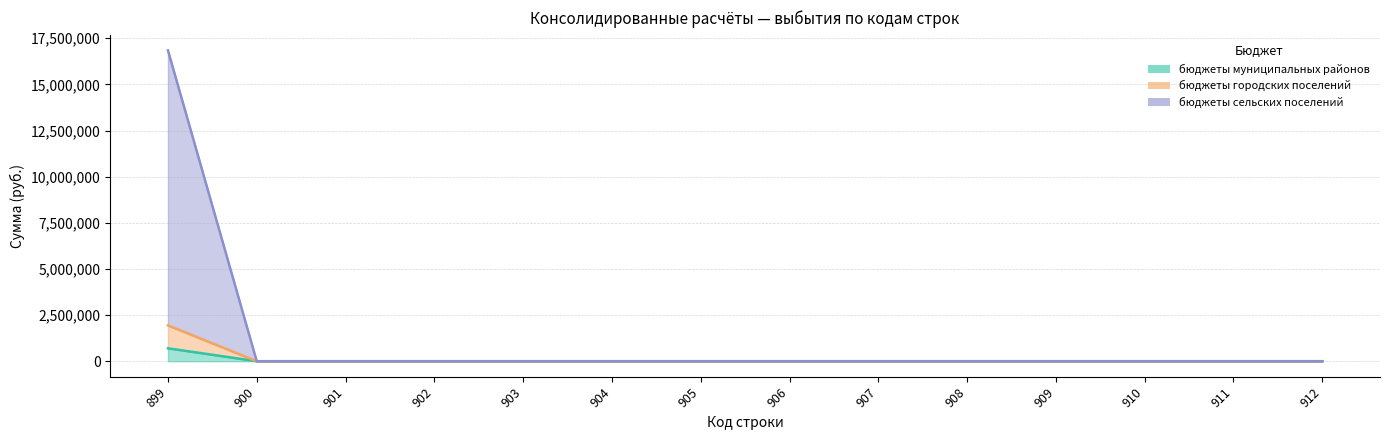

Reading right to left, transcribe all the data shown in this chart.

бюджеты муниципальных районов: 912=0.0	911=0.0	910=0.0	909=0.0	908=0.0	907=0.0	906=0.0	905=0.0	904=0.0	903=0.0	902=0.0	901=0.0	900=0.0	899=700000.0
бюджеты городских поселений: 912=0.0	911=0.0	910=0.0	909=0.0	908=0.0	907=0.0	906=0.0	905=0.0	904=0.0	903=0.0	902=0.0	901=0.0	900=0.0	899=1942576.2
бюджеты сельских поселений: 912=0.0	911=0.0	910=0.0	909=0.0	908=0.0	907=0.0	906=0.0	905=0.0	904=0.0	903=0.0	902=0.0	901=0.0	900=0.0	899=16844714.6